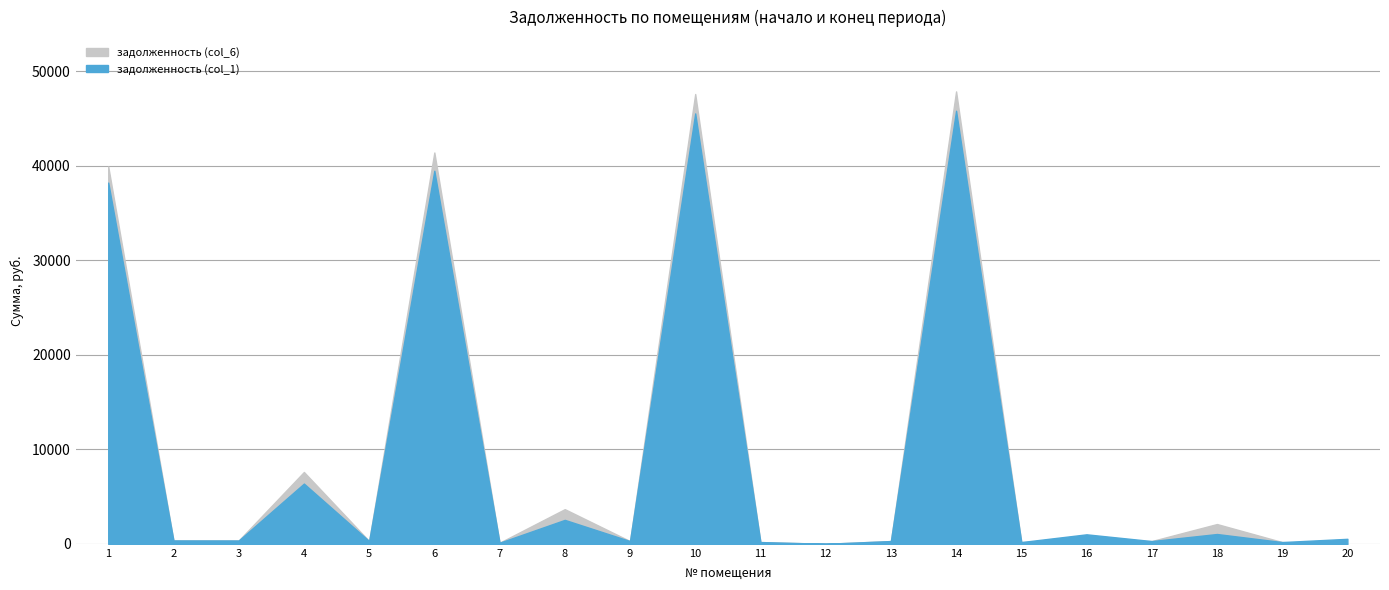

How many lines are shown in the chart?

2